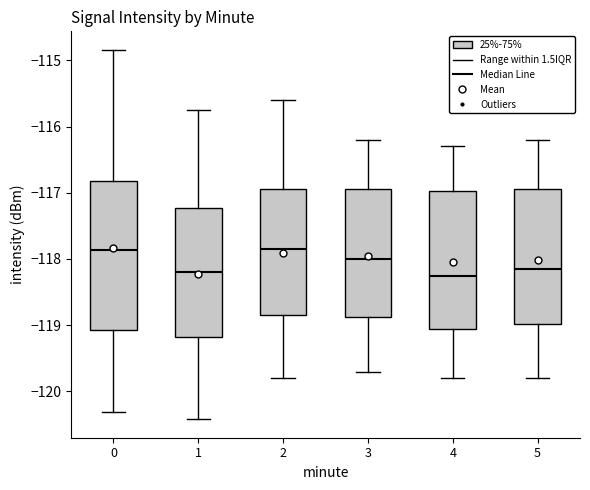

Reading left to right, read every box against the y-axis: the position of its median line, the range the box covers, and the ends of its whiskers. The values are not printed on the chart, so give them approximately, as read against the axis.

0: median -117.9, box -119.1 to -116.8, whiskers -120.3 to -114.8
1: median -118.2, box -119.2 to -117.2, whiskers -120.4 to -115.8
2: median -117.8, box -118.8 to -116.9, whiskers -119.8 to -115.6
3: median -118.0, box -118.9 to -116.9, whiskers -119.7 to -116.2
4: median -118.2, box -119.0 to -117.0, whiskers -119.8 to -116.3
5: median -118.1, box -119.0 to -116.9, whiskers -119.8 to -116.2